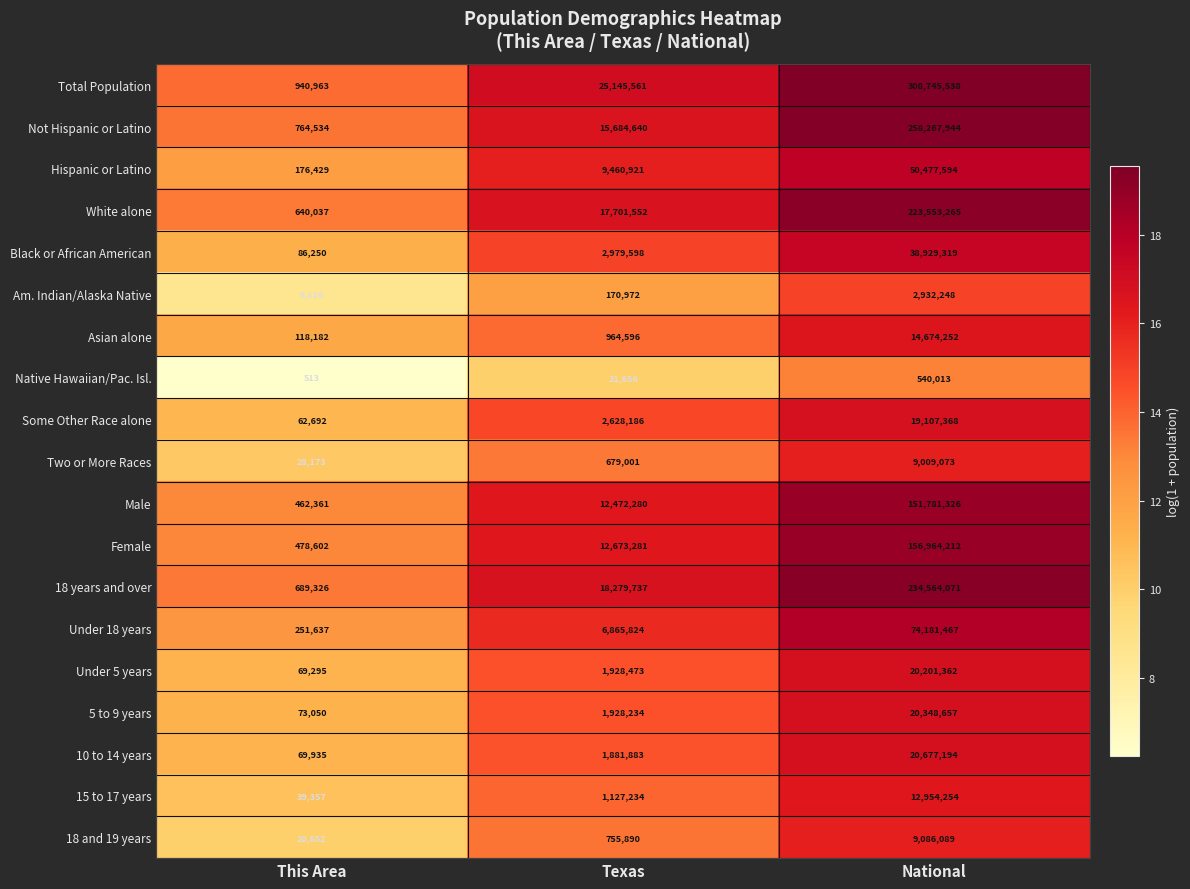

Is it true that White alone equals 982543 at This Area?

False